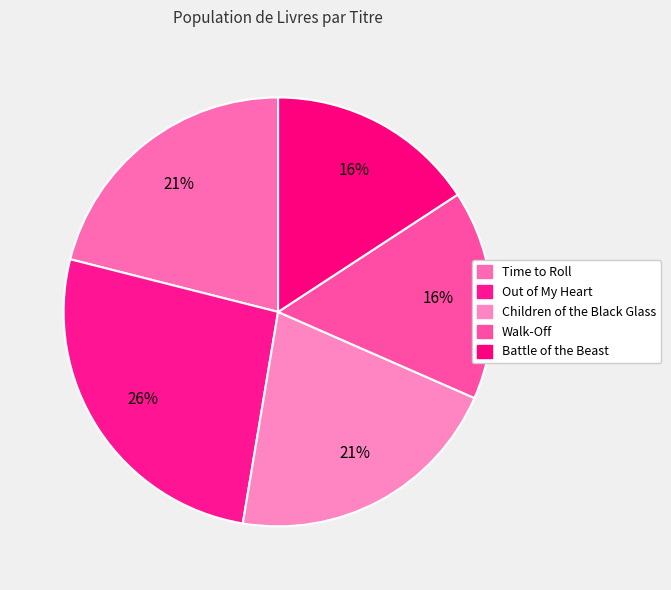

To the nearest percent, what is the average slice percentage?

20%